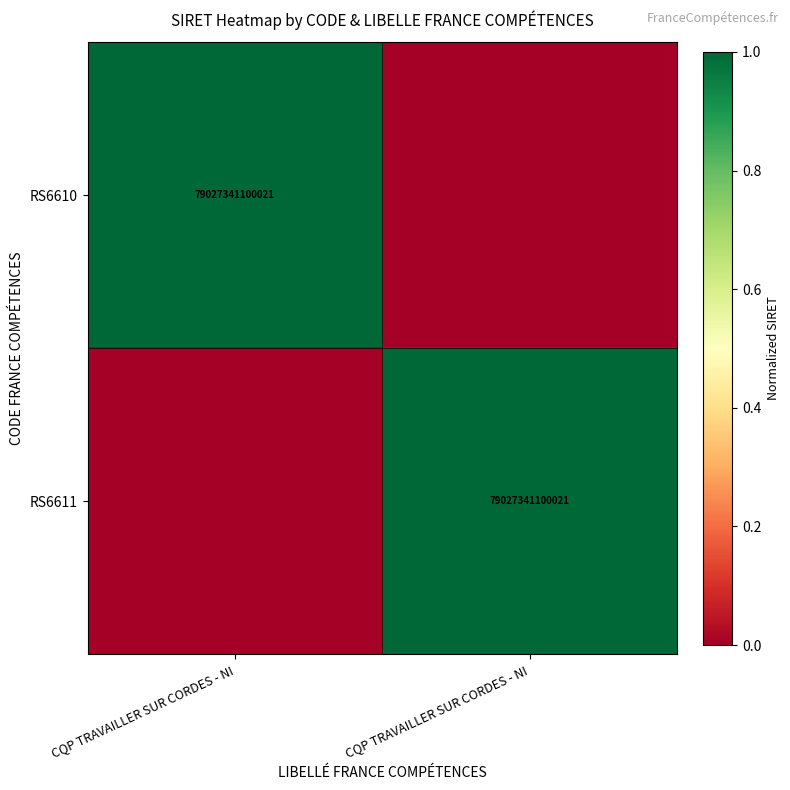

Rank the categories by RS6610 value from lowest to highest.

CQP TRAVAILLER SUR CORDES - NI, CQP TRAVAILLER SUR CORDES - NI